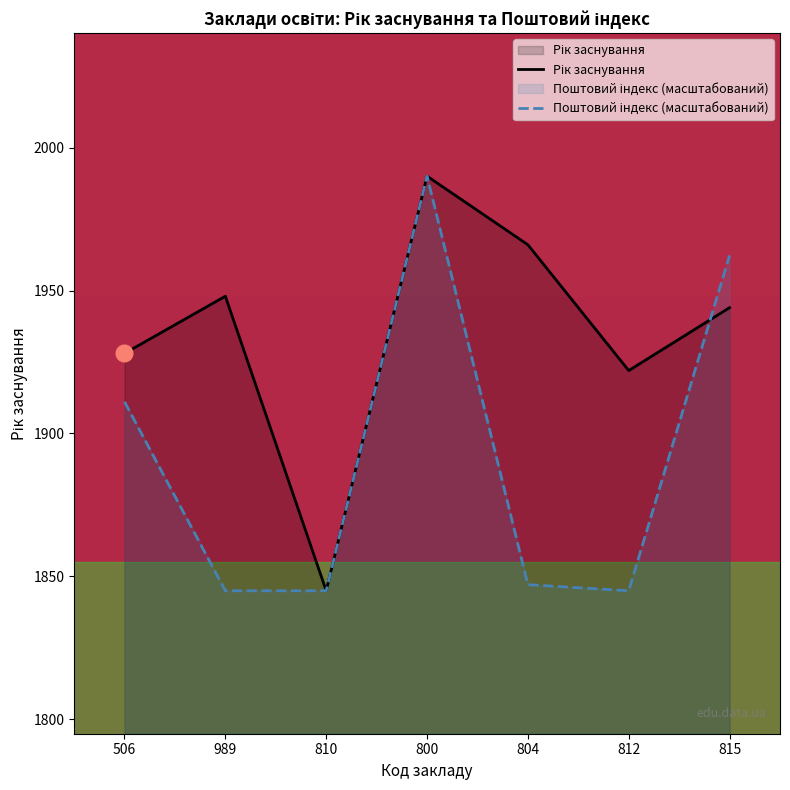

Is it true that Поштовий індекс (масштабований) equals 3376.5 at 506?

False